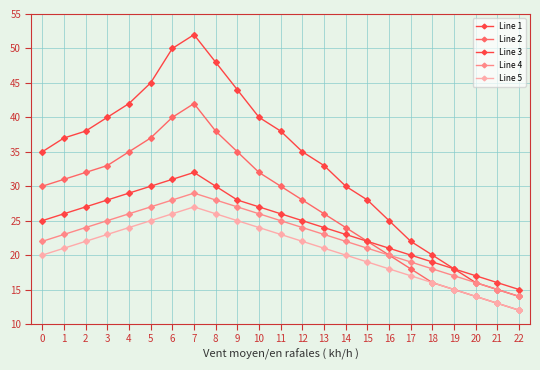

List the series in order of their peak value, highest first.

Line 1, Line 2, Line 3, Line 4, Line 5